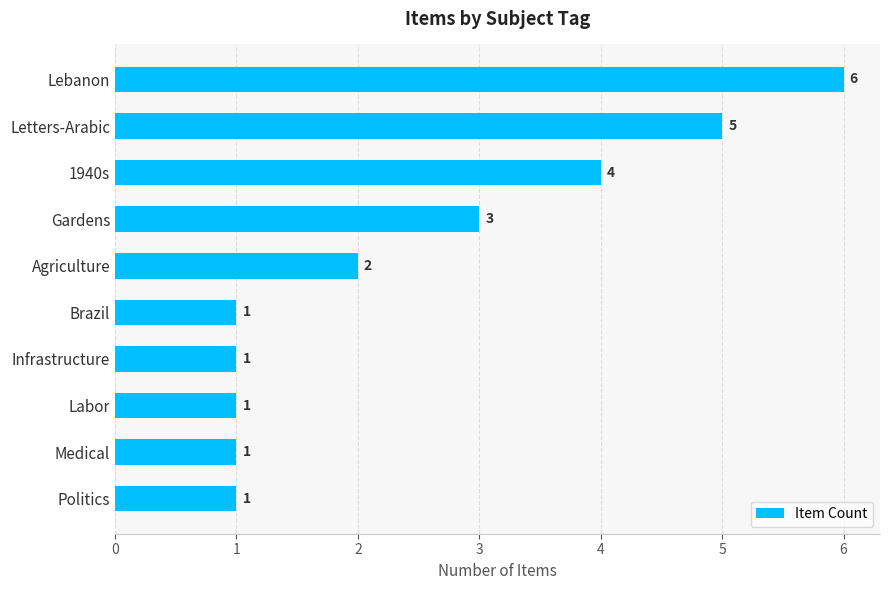

What is the label of the 7th bar from the bottom?

Gardens